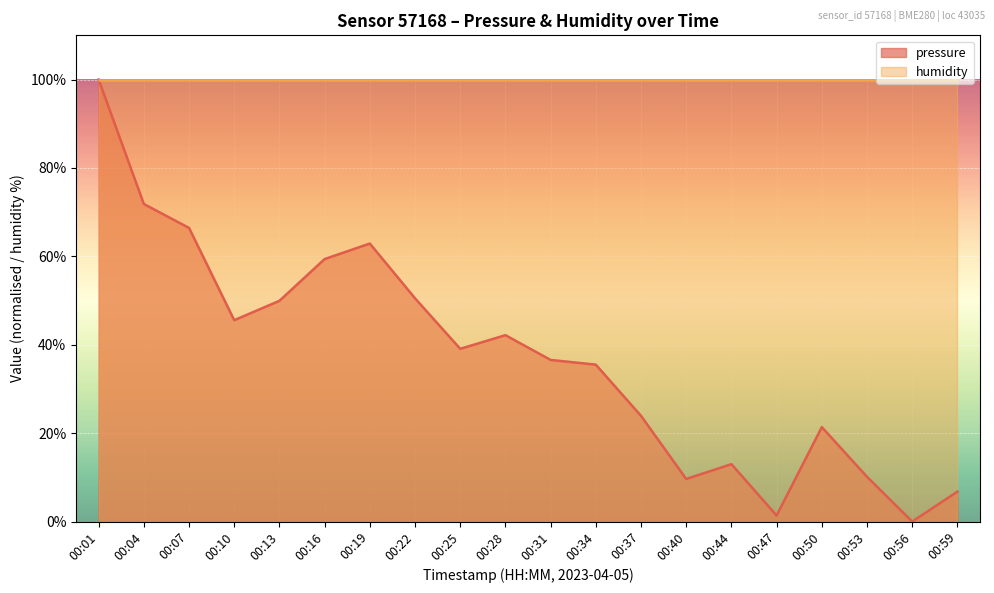

Which label corresponds to the largest value in the chart?

00:01